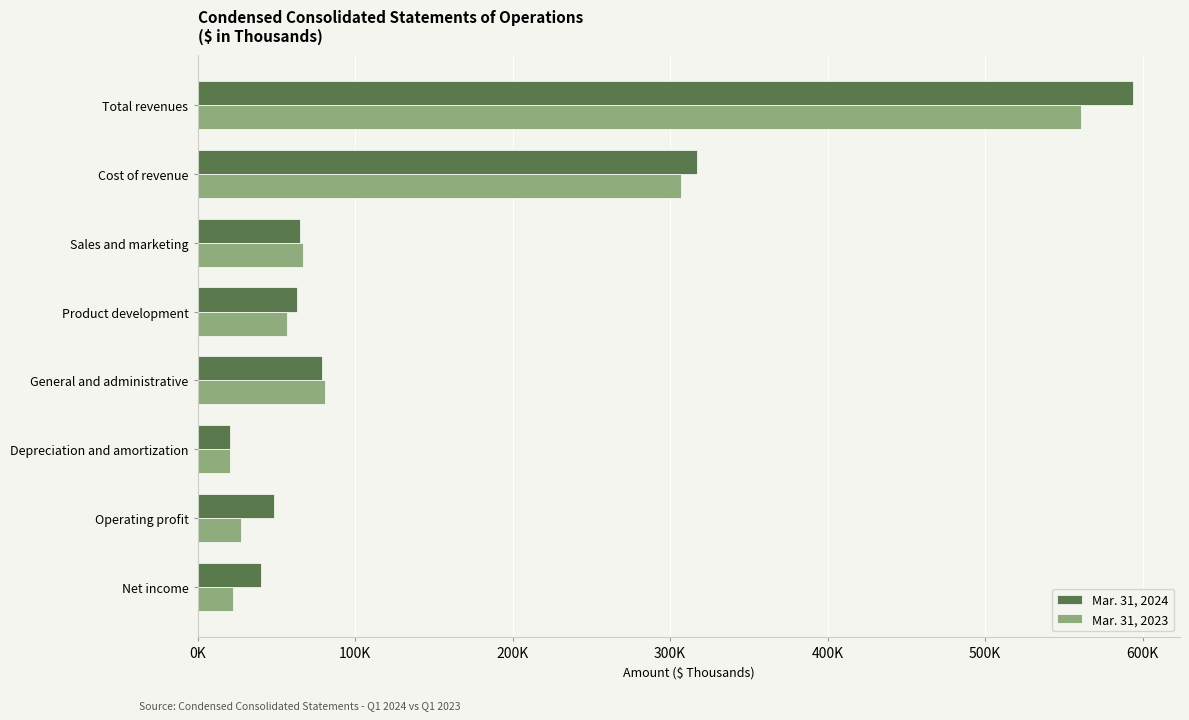

Reading left to right, transcribe all the data shown in this chart.

Mar. 31, 2024: 594015	316867	65134	63185	78815	20706	48319	40417
Mar. 31, 2023: 560739	306852	67034	57062	81051	20840	27900	22321